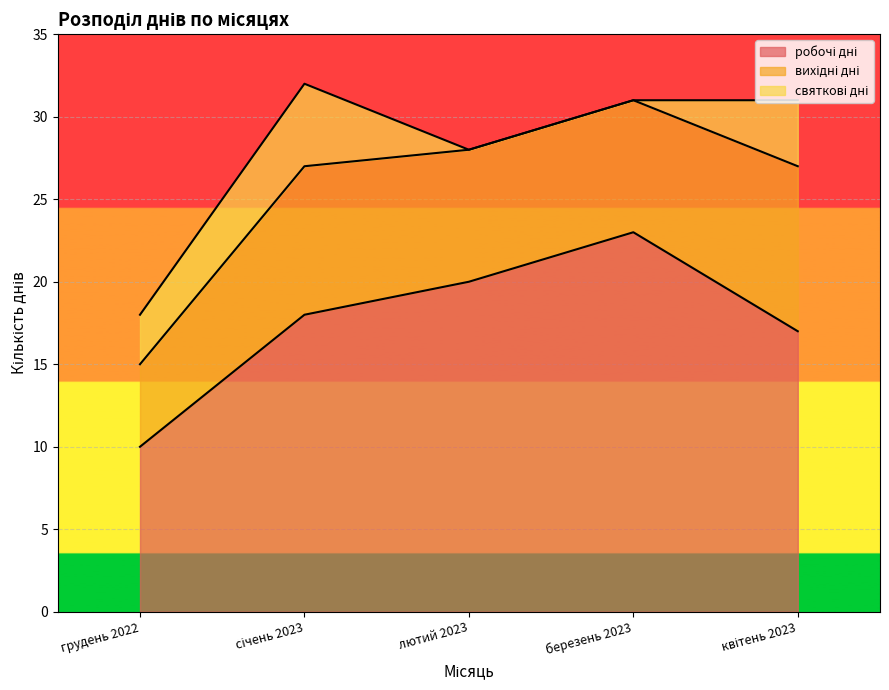

What is the difference between the maximum and second lowest values in the вихідні дні series?

2